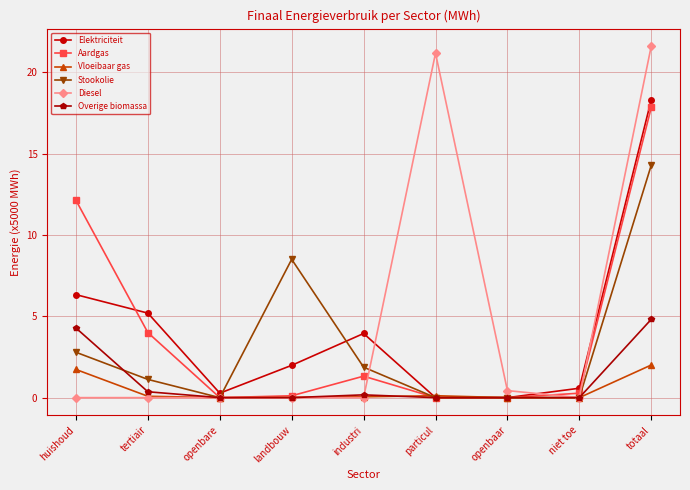

What are all the series names shown in the legend?

Elektriciteit, Aardgas, Vloeibaar gas, Stookolie, Diesel, Overige biomassa